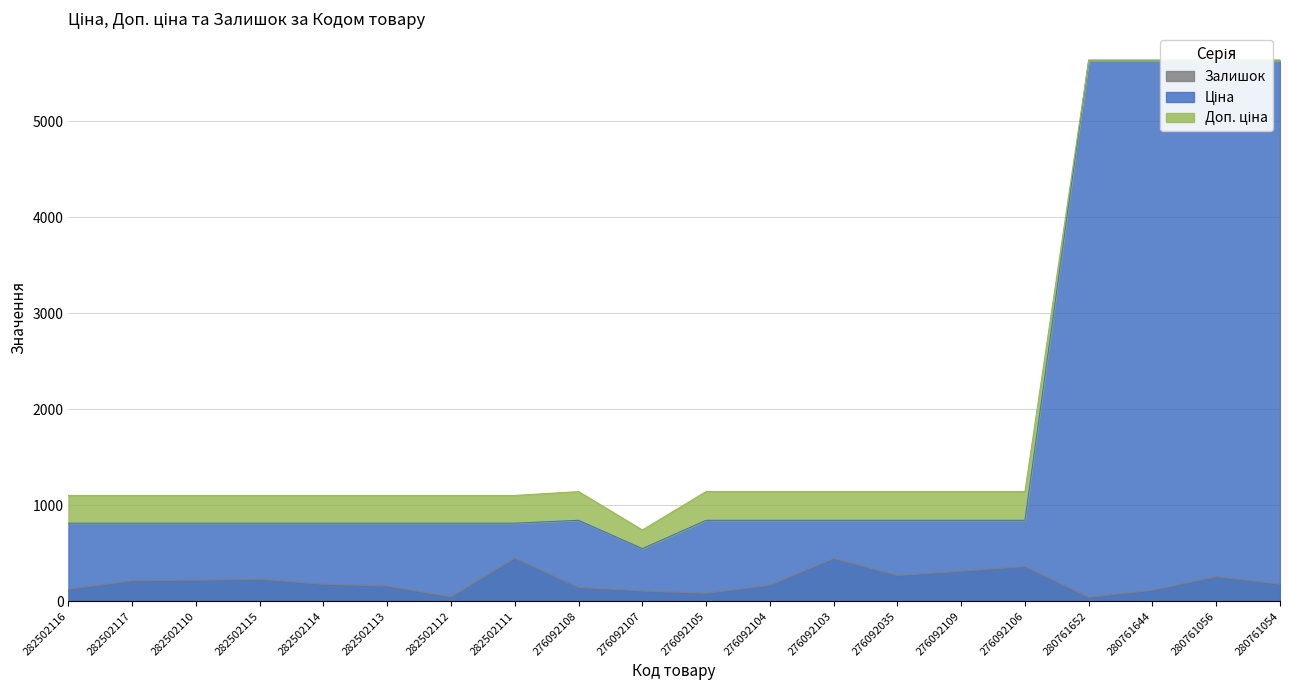

Where does the Залишок series first go above 178?

282502117